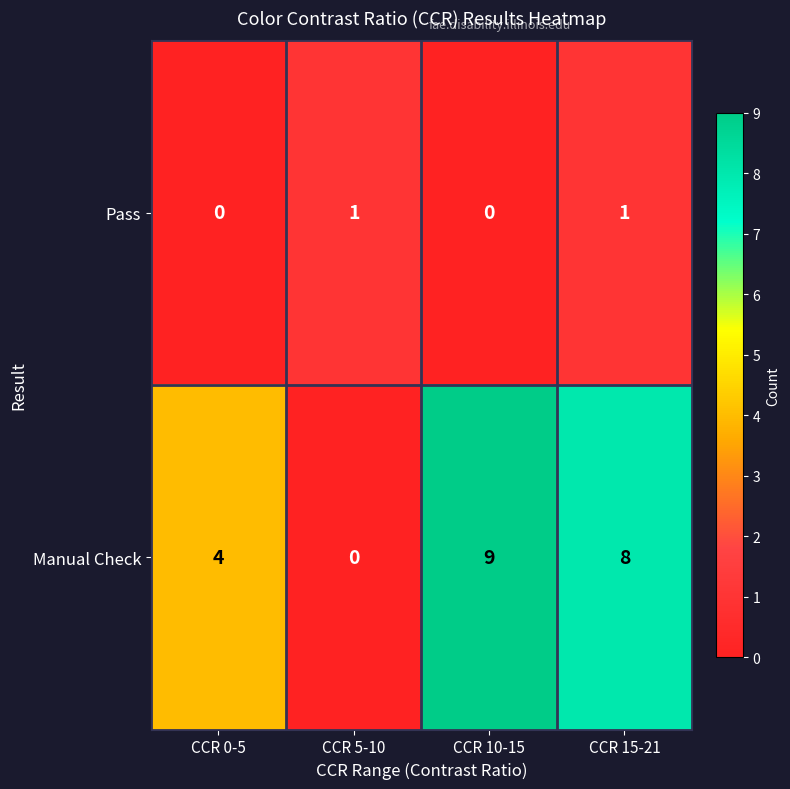

List the series in order of their peak value, lowest first.

Pass, Manual Check